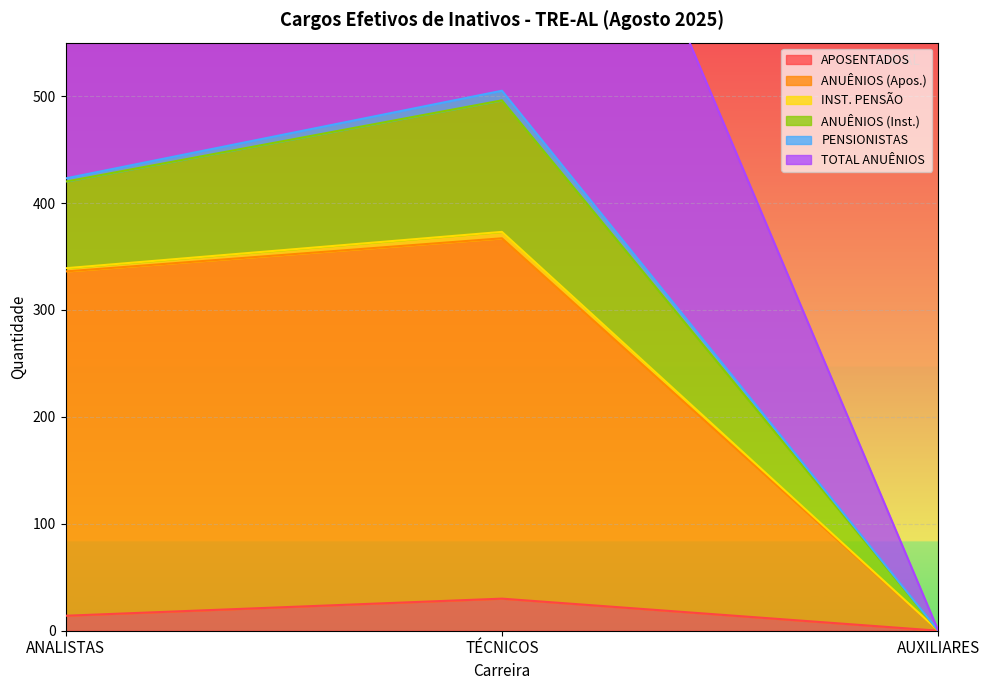

What is the sum of the ANUÊNIOS (Apos.) values at ANALISTAS and TÉCNICOS?

703